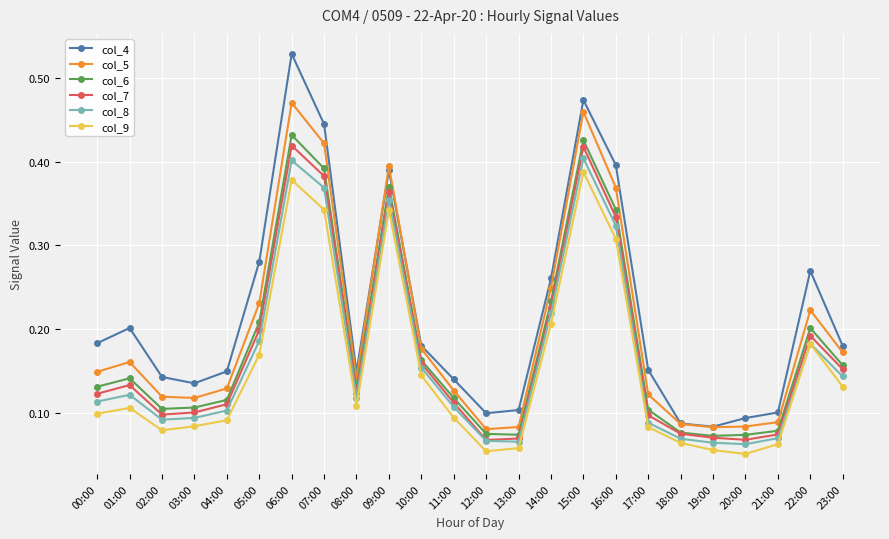

What are all the series names shown in the legend?

col_4, col_5, col_6, col_7, col_8, col_9